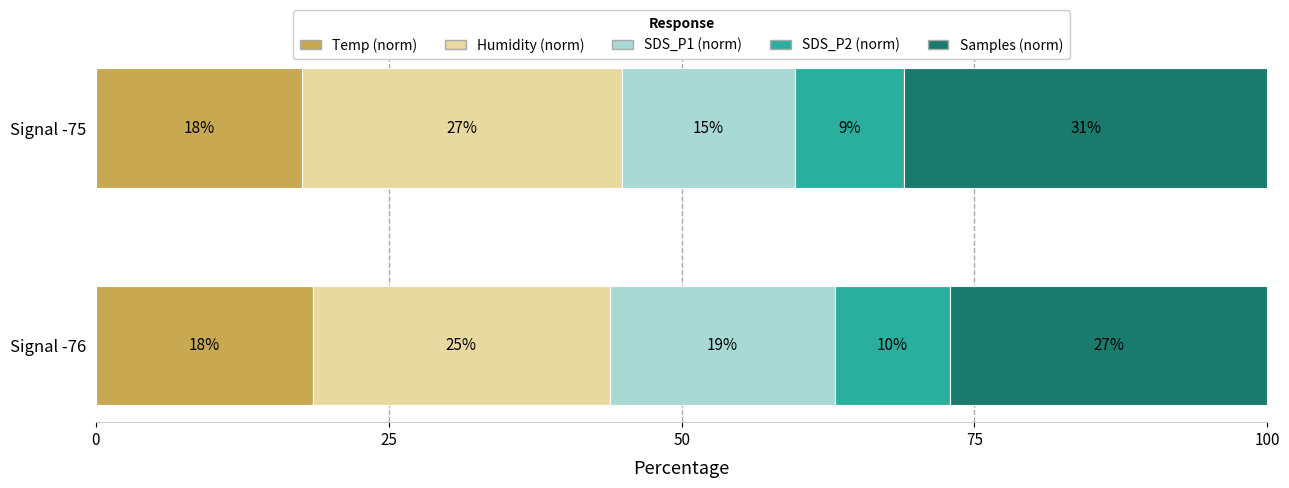

What are all the series names shown in the legend?

Temp (norm), Humidity (norm), SDS_P1 (norm), SDS_P2 (norm), Samples (norm)